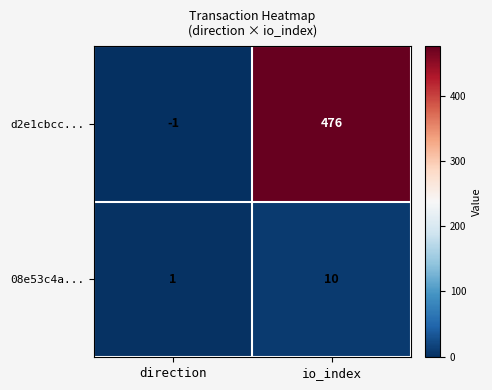

What is the average value of the 08e53c4a... series?

6